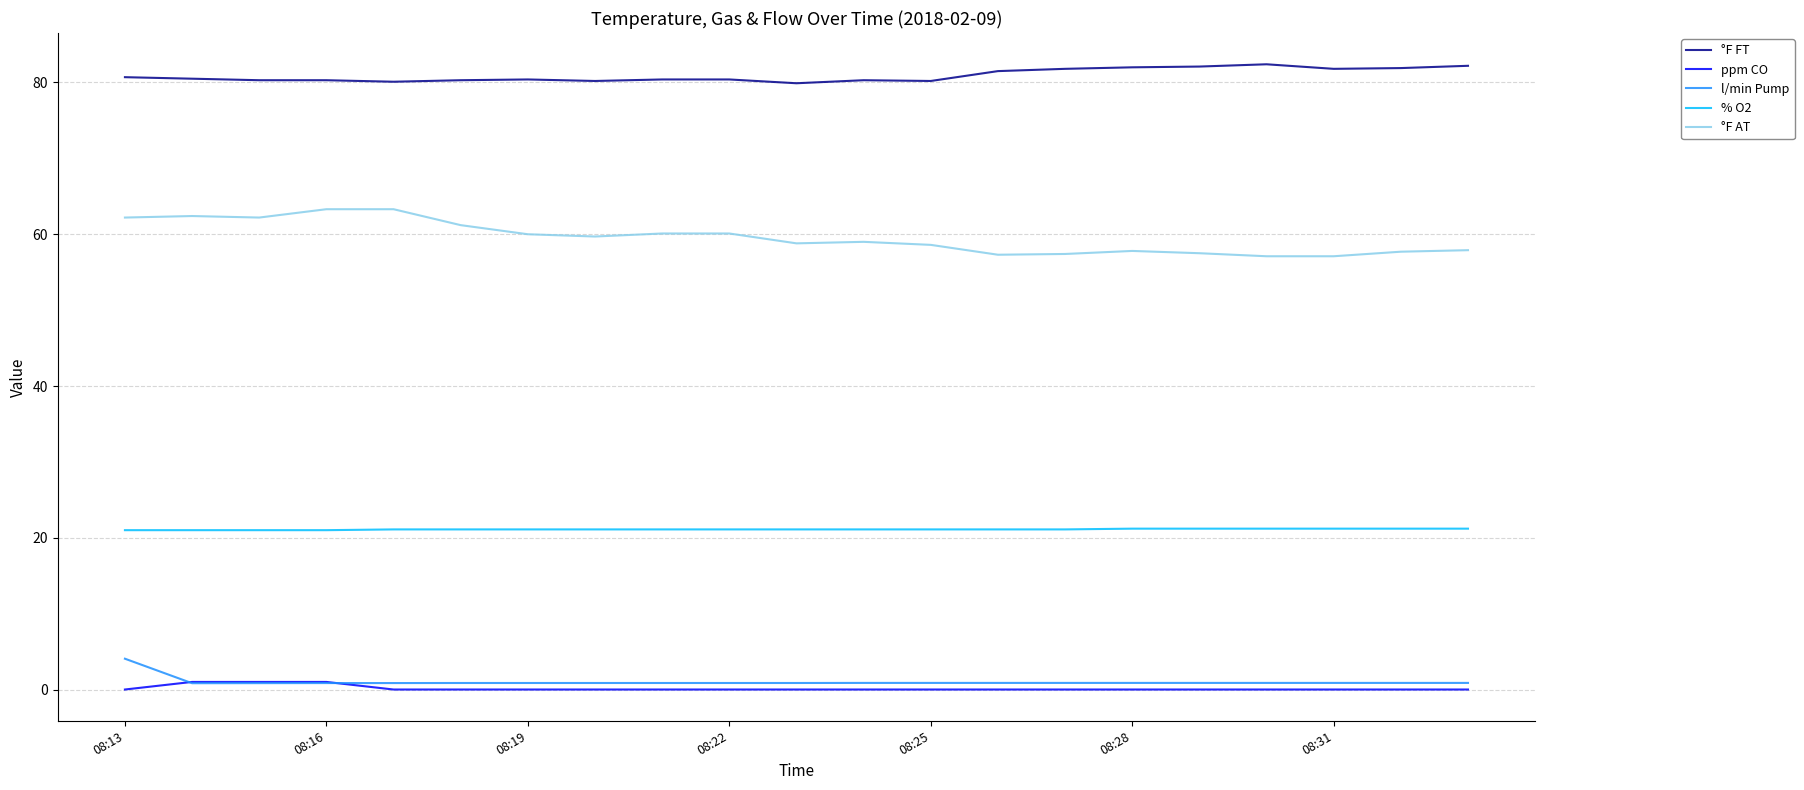

True or false: °F FT and % O2 cross at least once.

False